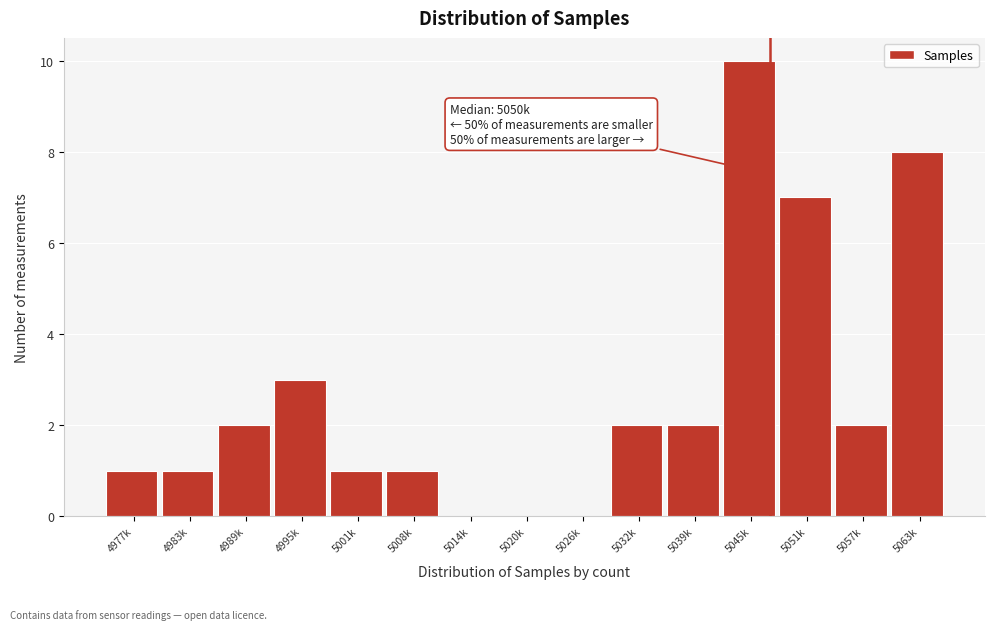

Reading left to right, extract all data points from this chart.

4977k=1	4983k=1	4989k=2	4995k=3	5001k=1	5008k=1	5014k=0	5020k=0	5026k=0	5032k=2	5039k=2	5045k=10	5051k=7	5057k=2	5063k=8